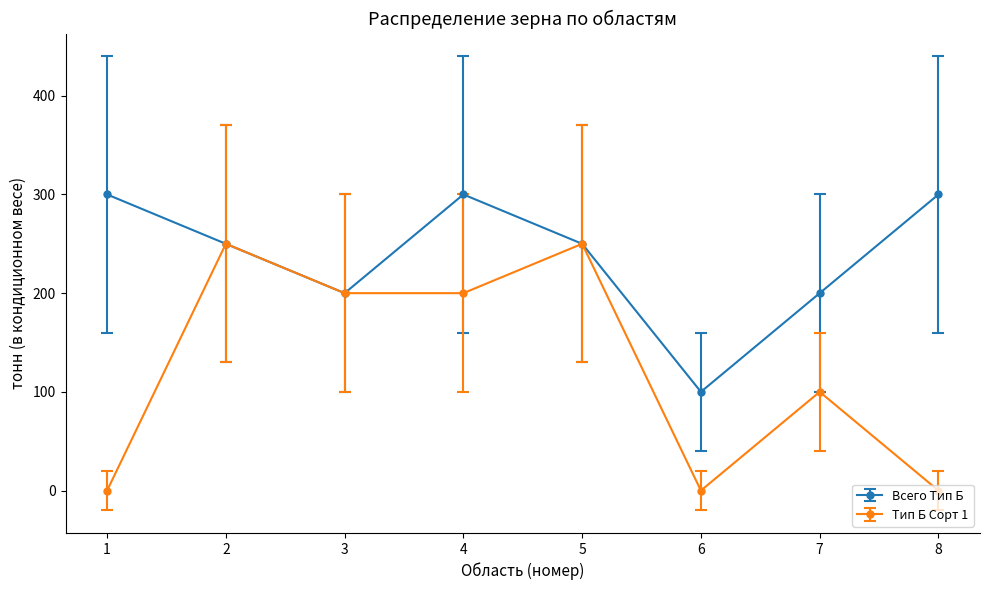

Rank the series at 8 from highest to lowest value.

Всего Тип Б, Тип Б Сорт 1